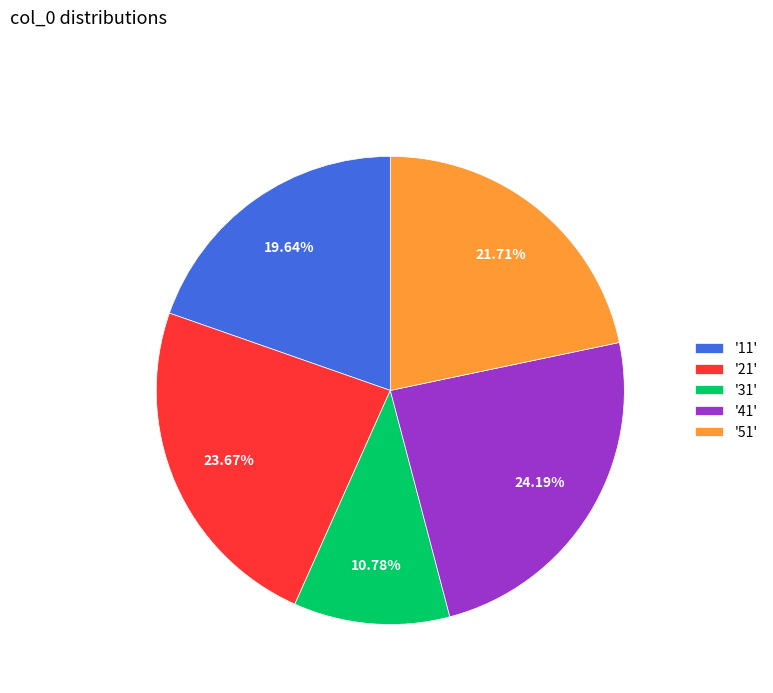

Combined, do '41' and '51' account for over 50%?

No